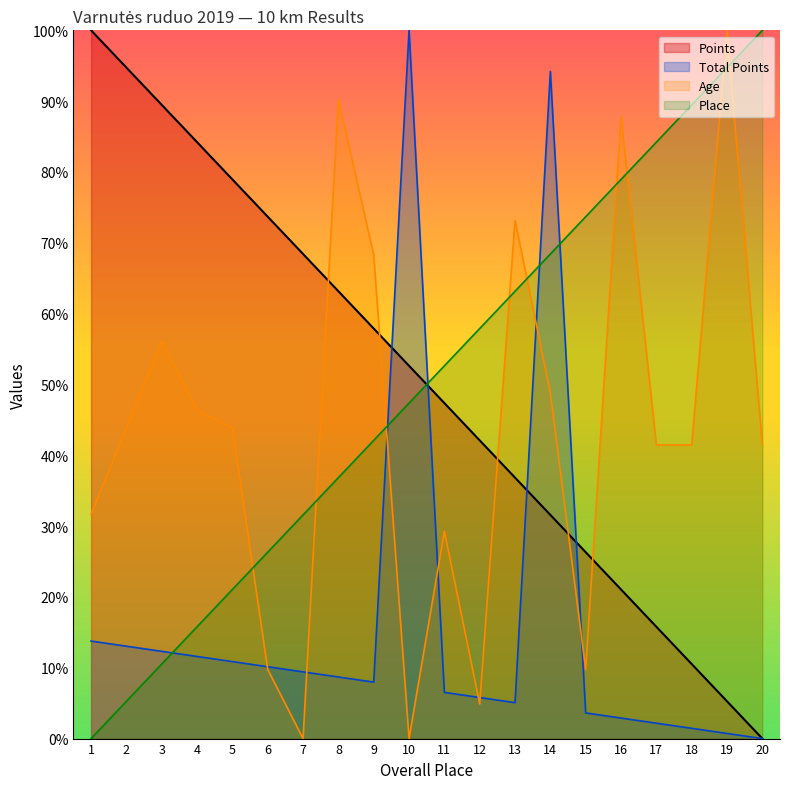

How many times do Points and Place cross each other?

1